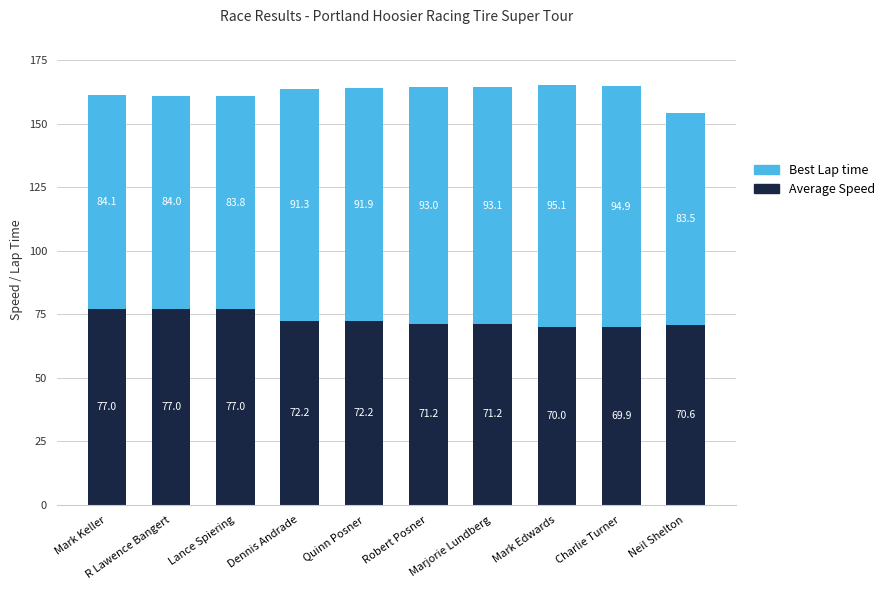

The value of Average Speed at Mark Keller is 32.1. True or false?

False